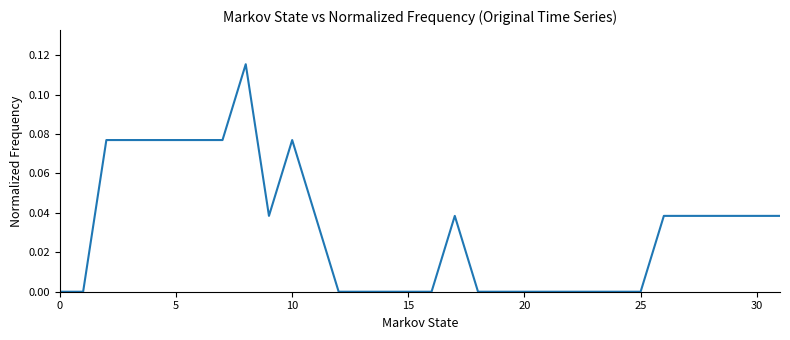

How many interior local valleys (lower than both neighbors) does the data have?

1